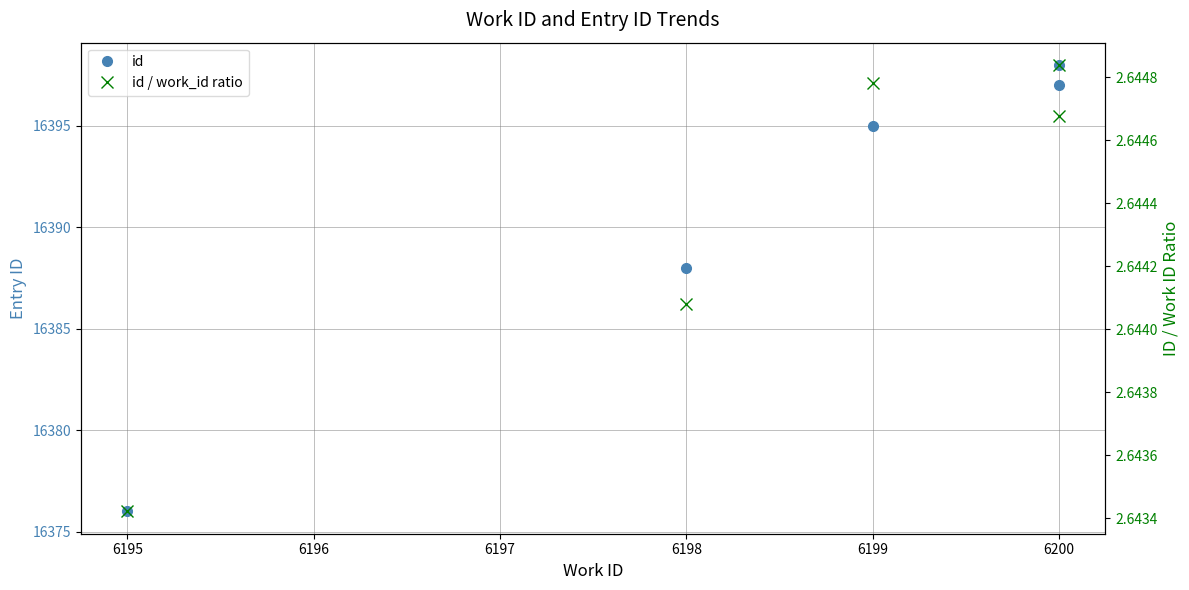

What is the value of the id point at the 5th from the left?

16398.0